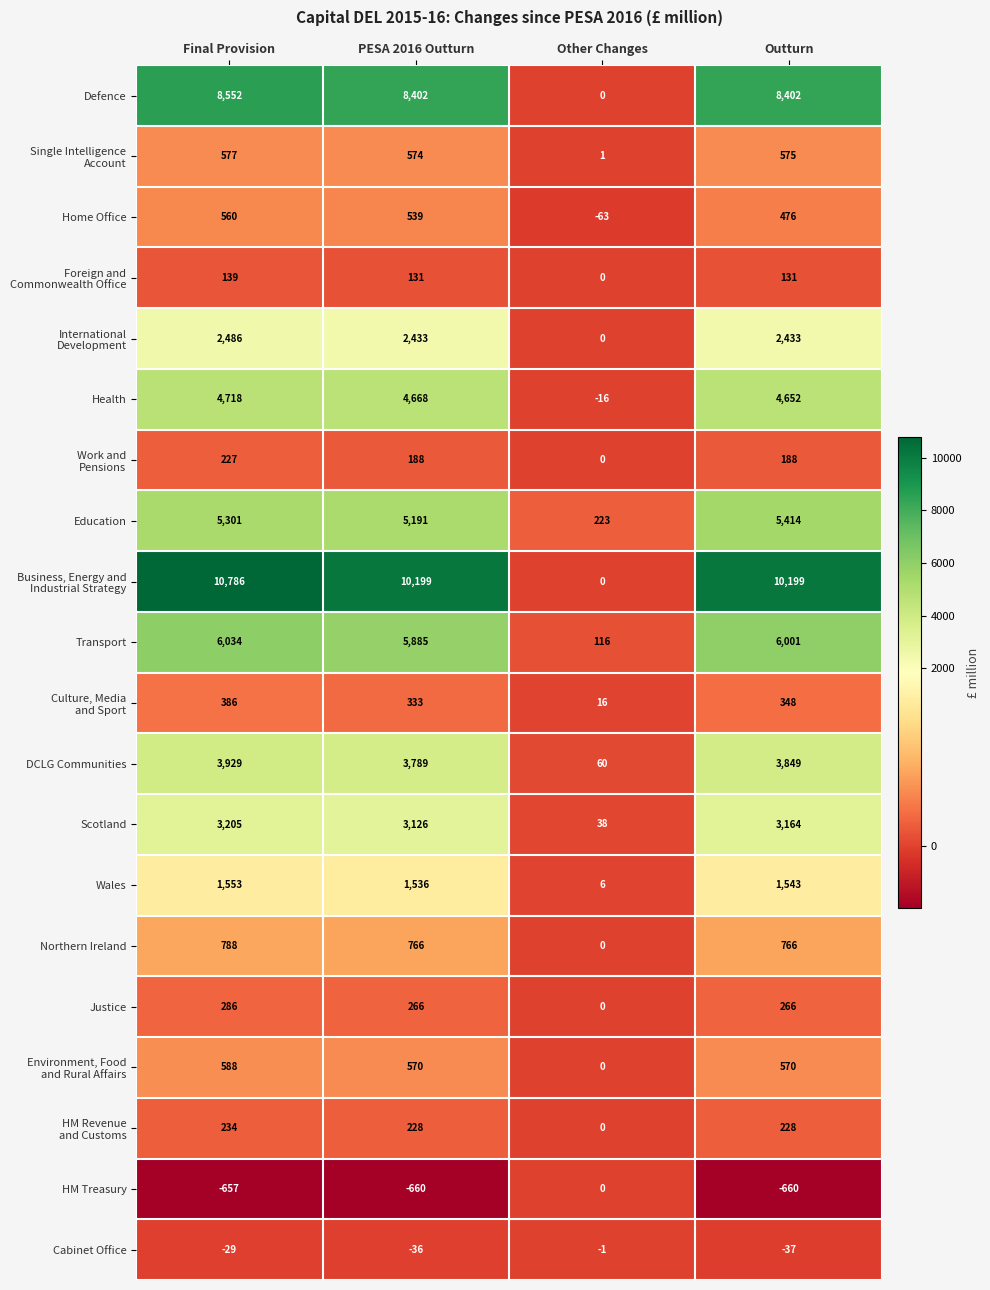

At which label does HM Treasury reach its peak?

Other Changes